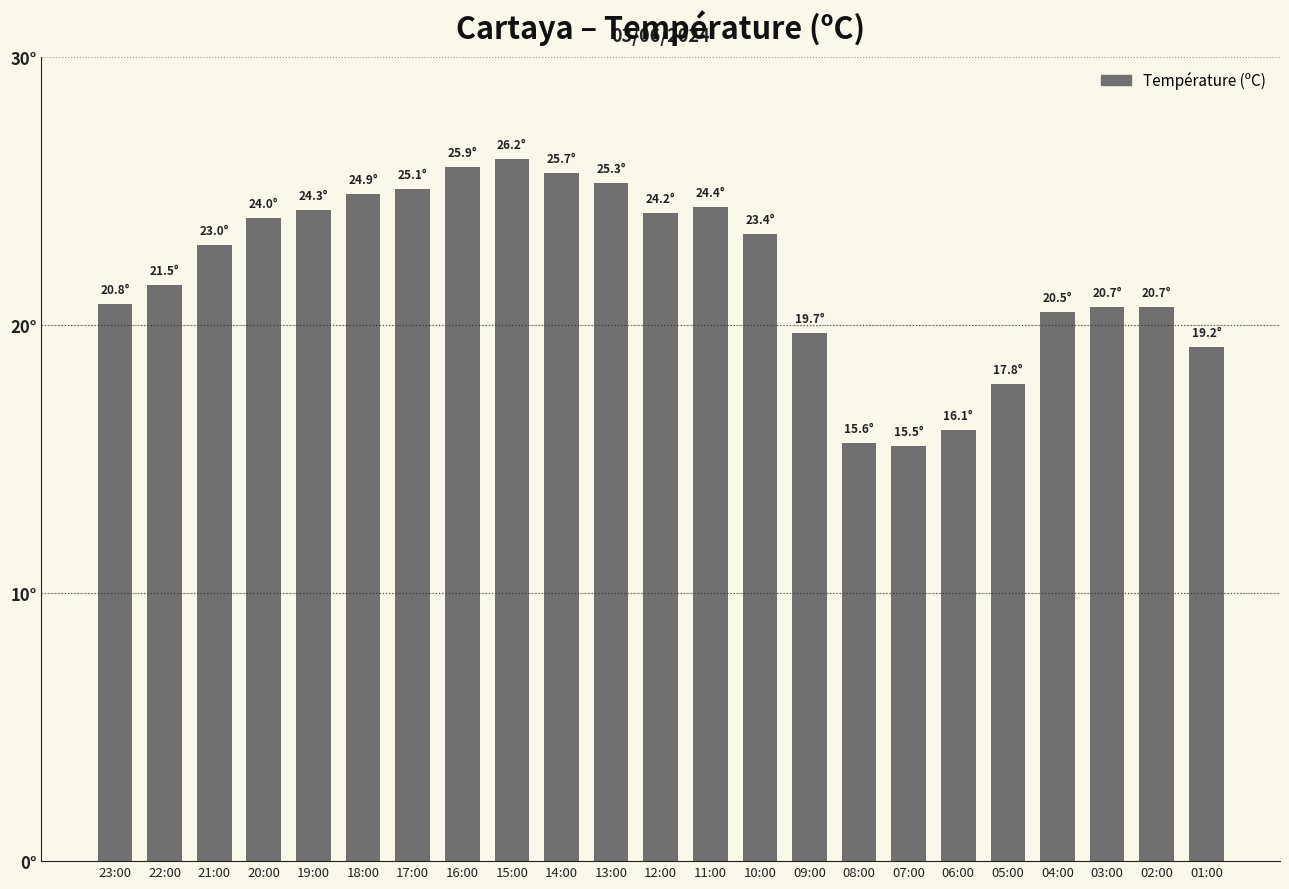

Are the bars horizontal?

No